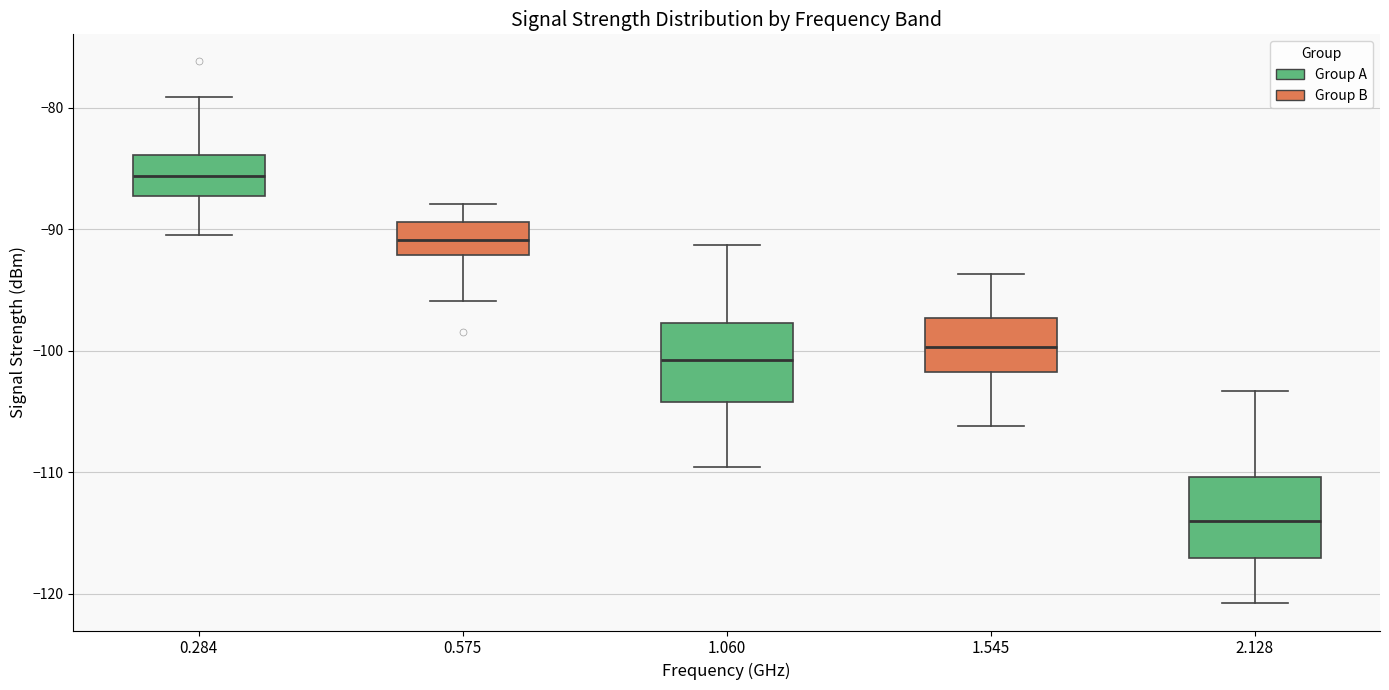

Reading left to right, read every box against the y-axis: the position of its median line, the range the box covers, and the ends of its whiskers. The values are not printed on the chart, so give them approximately, as read against the axis.

0.284: median -86, box -87 to -84, whiskers -90 to -79
0.575: median -91, box -92 to -89, whiskers -96 to -88
1.060: median -101, box -104 to -98, whiskers -110 to -91
1.545: median -100, box -102 to -97, whiskers -106 to -94
2.128: median -114, box -117 to -110, whiskers -121 to -103